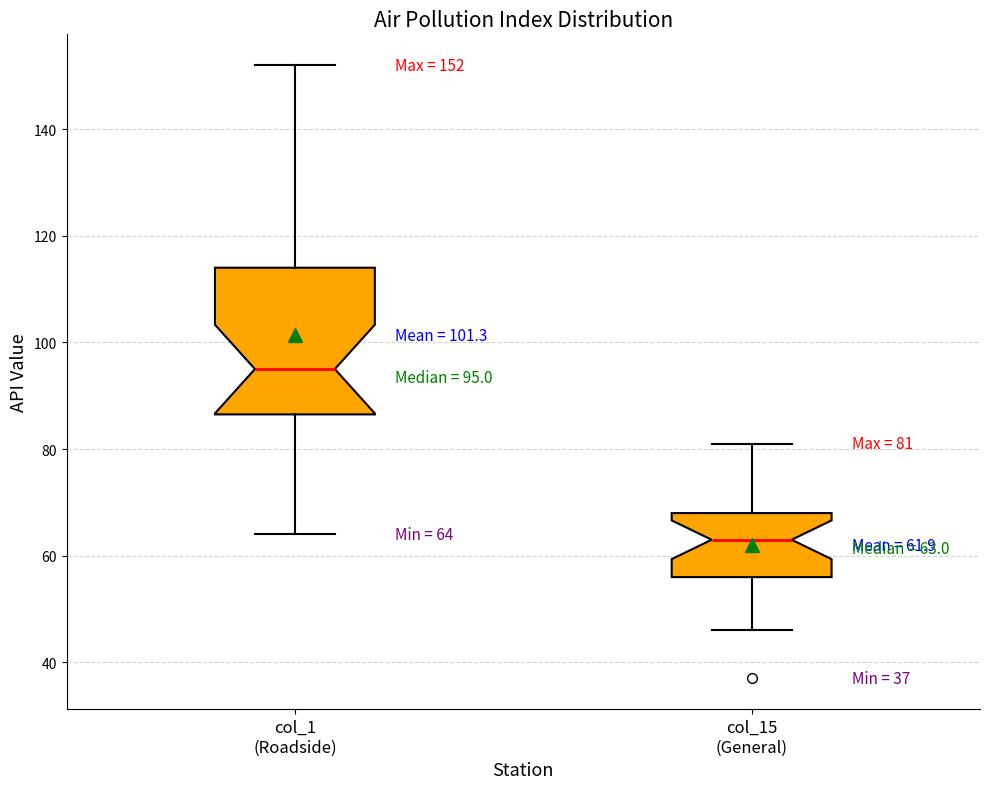

Which box is the tallest, from its lower edge to its upper edge?

col_1 (Roadside)